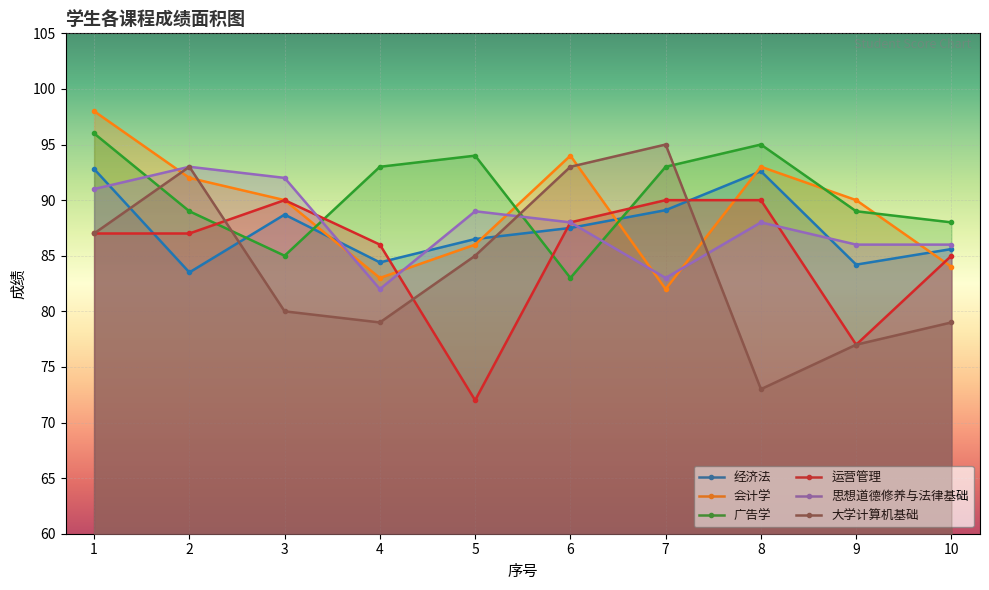

What is the sum of the 经济法 values at 4 and 9?

168.6